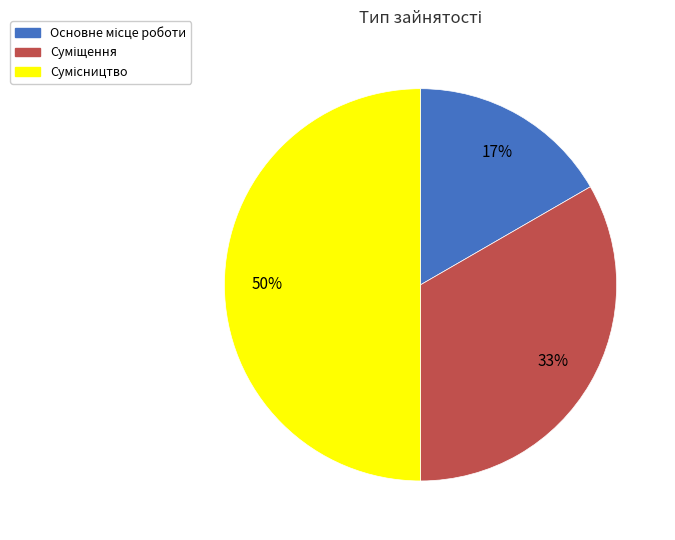

How many slices are in this pie chart?

3